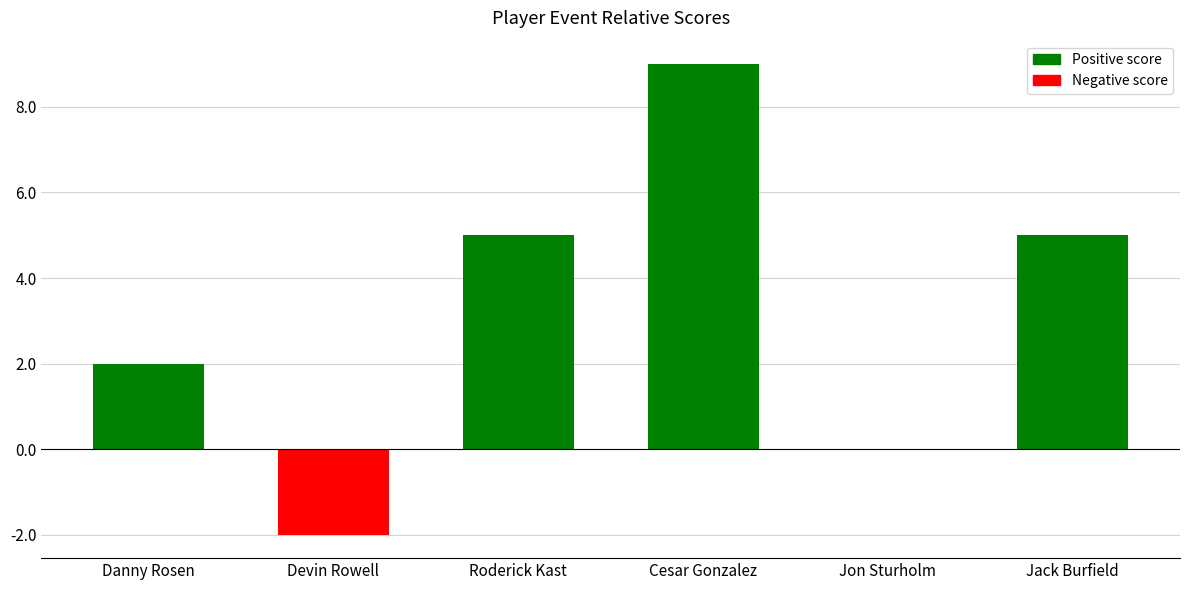

At which category does the chart reach its peak across all series?

Cesar Gonzalez